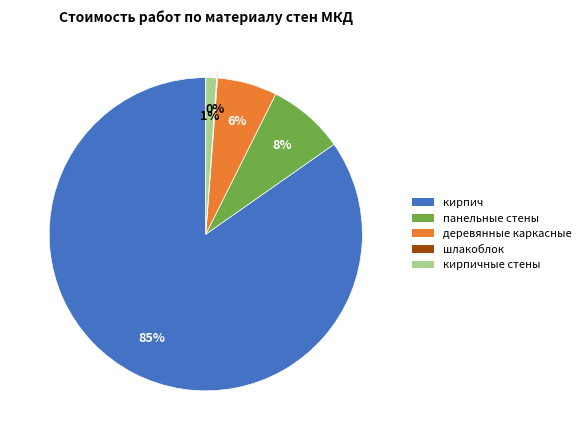

To the nearest percent, what is the average slice percentage?

20%